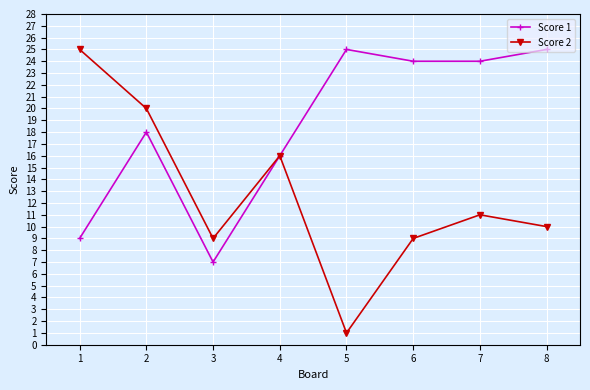

At how many categories does at least one series exceed 23?

5